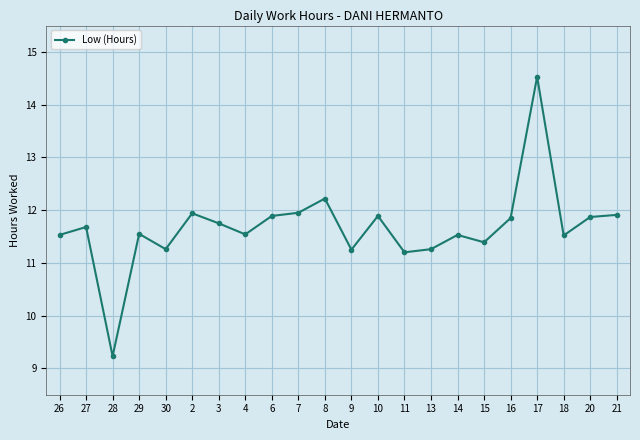

How many lines are shown in the chart?

1